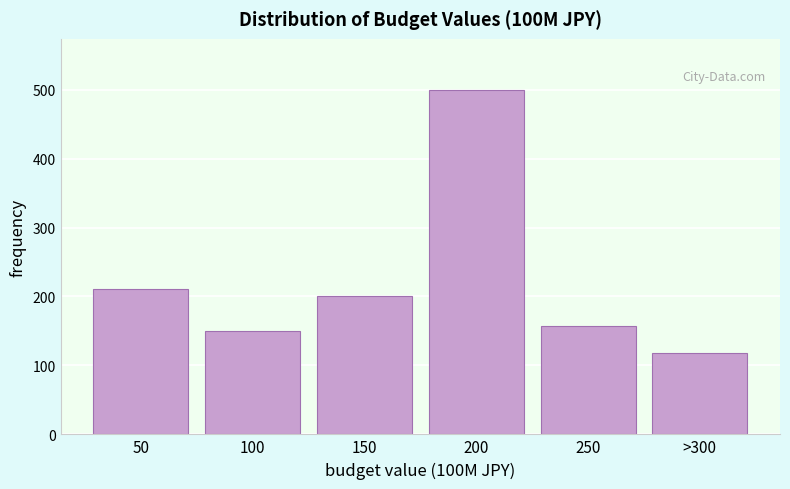

Reading left to right, extract all data points from this chart.

210.3	150.3	201.0	498.9	157.3	117.8